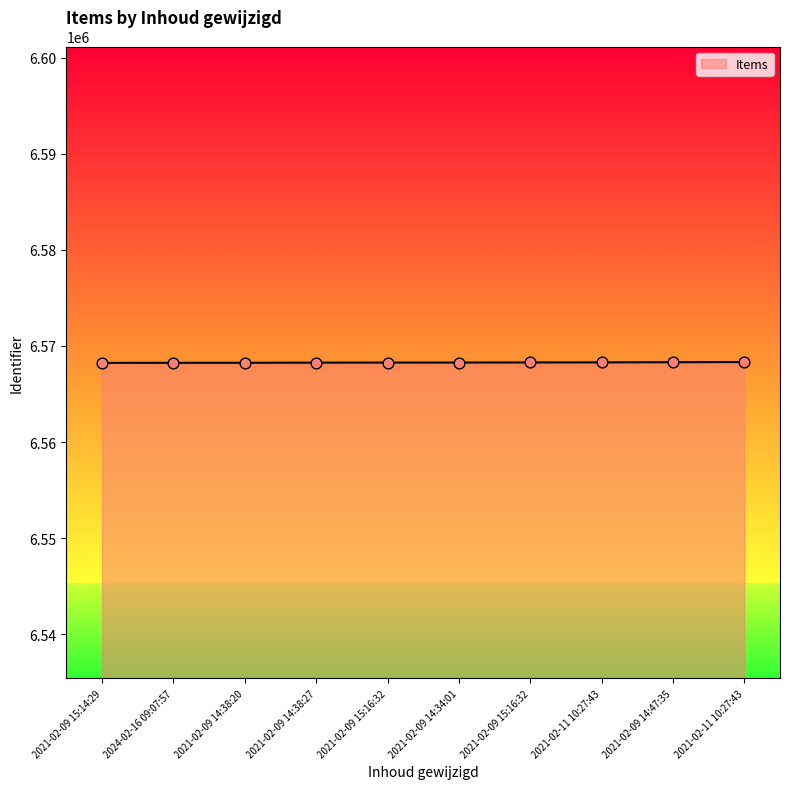

What is the ratio of the value at 2021-02-09 14:38:20 to the value at 2021-02-11 10:27:43?

1.0